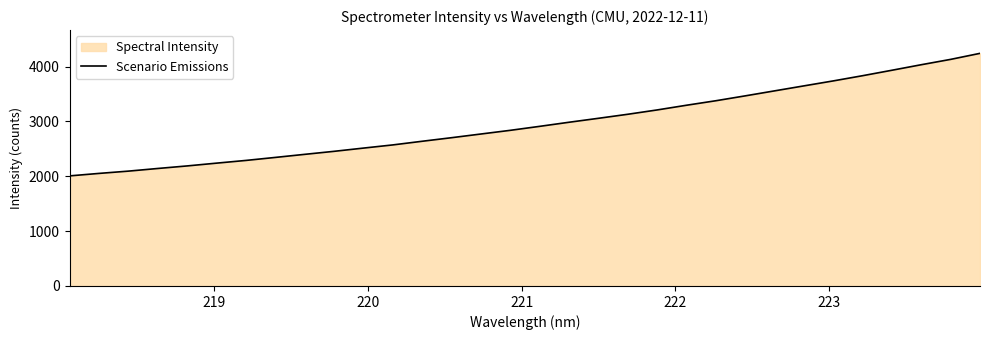

Count the number of categories in the chart.

32